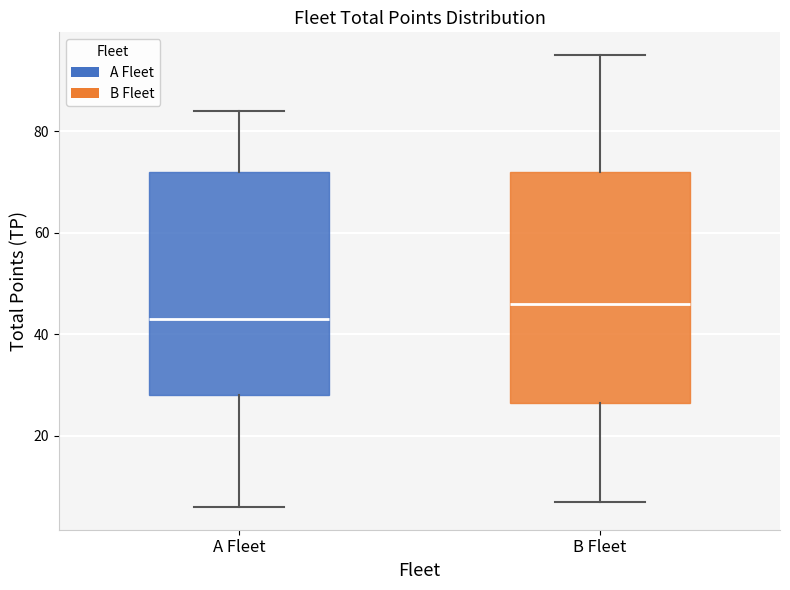

Reading left to right, transcribe this box plot: for each box, give where its median line is, the range the box spans, and where its two whiskers end, as read against the y-axis. The values are not printed on the chart, so give them approximately, as read against the axis.

A Fleet: median 44, box 28 to 72, whiskers 6 to 84
B Fleet: median 46, box 26 to 72, whiskers 8 to 96